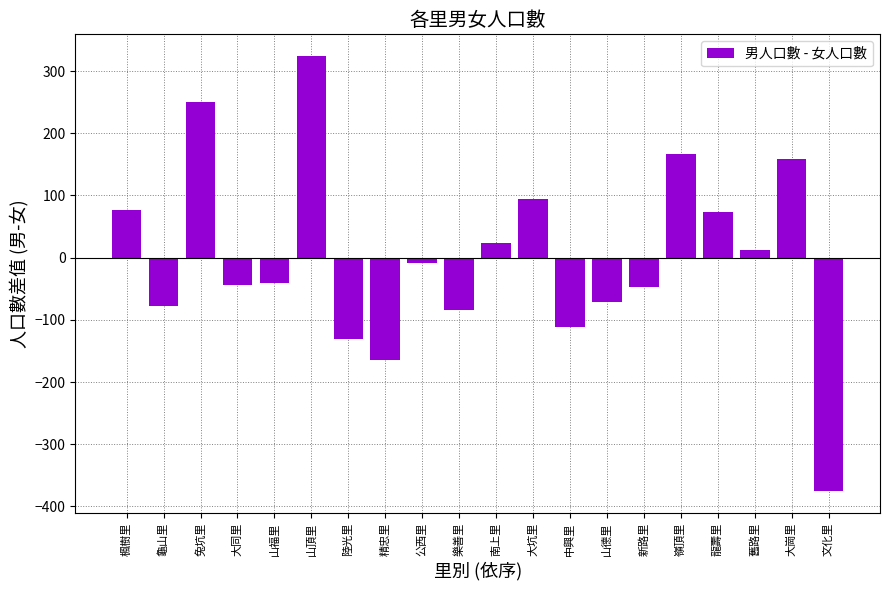

Is it true that the value at 精忠里 is -236?

False